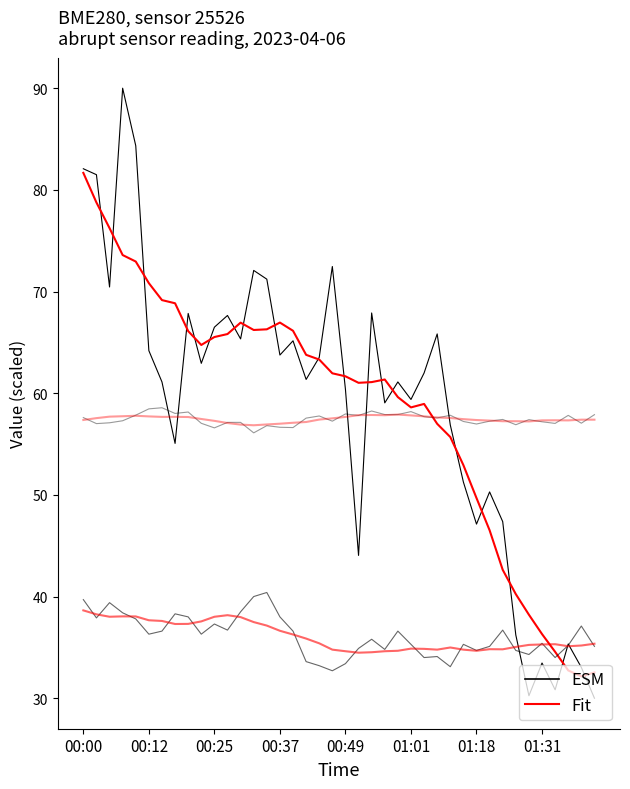

How many categories are shown in the chart?

40